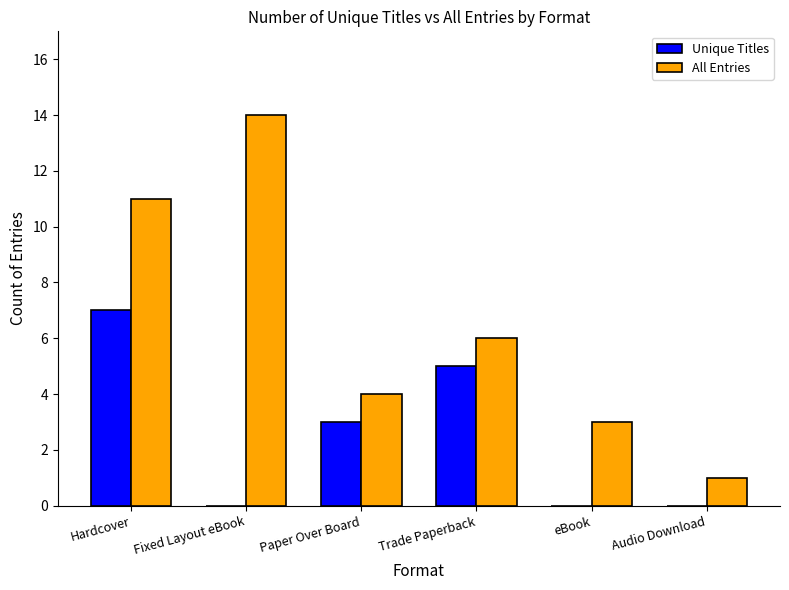

Which series has the largest range (max minus min)?

All Entries